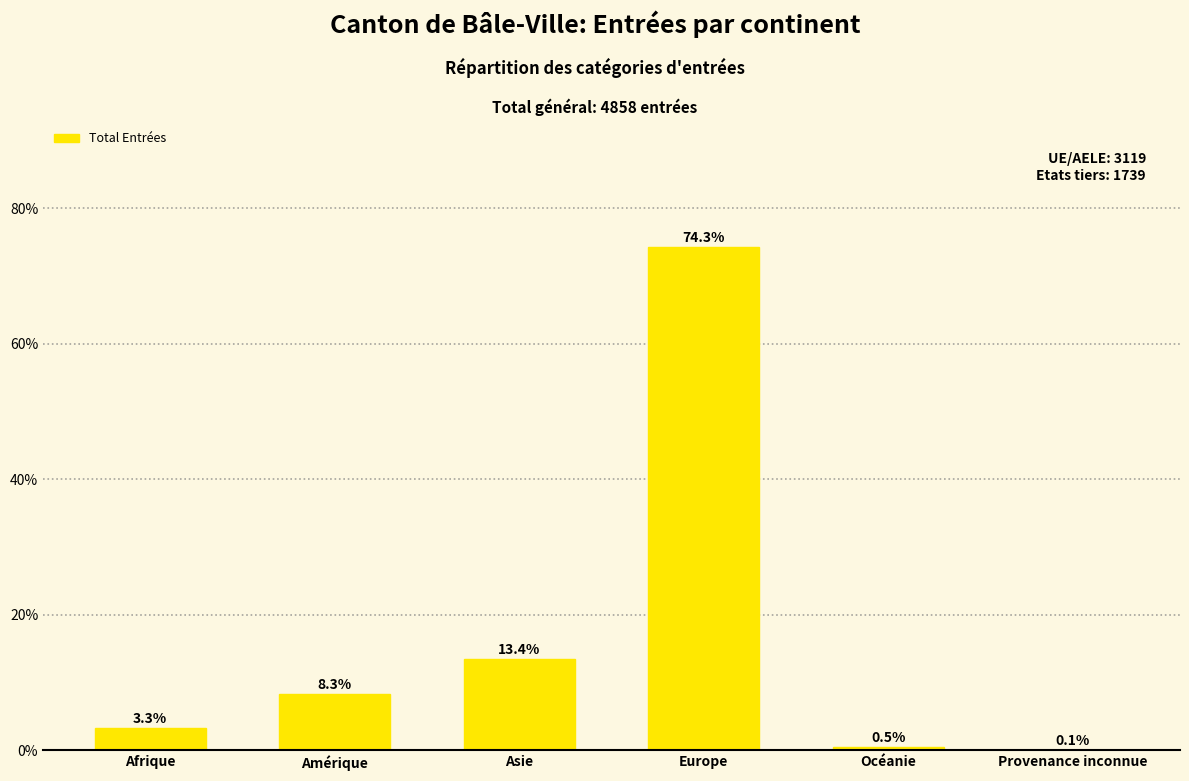

Which label corresponds to the largest value in the chart?

Europe